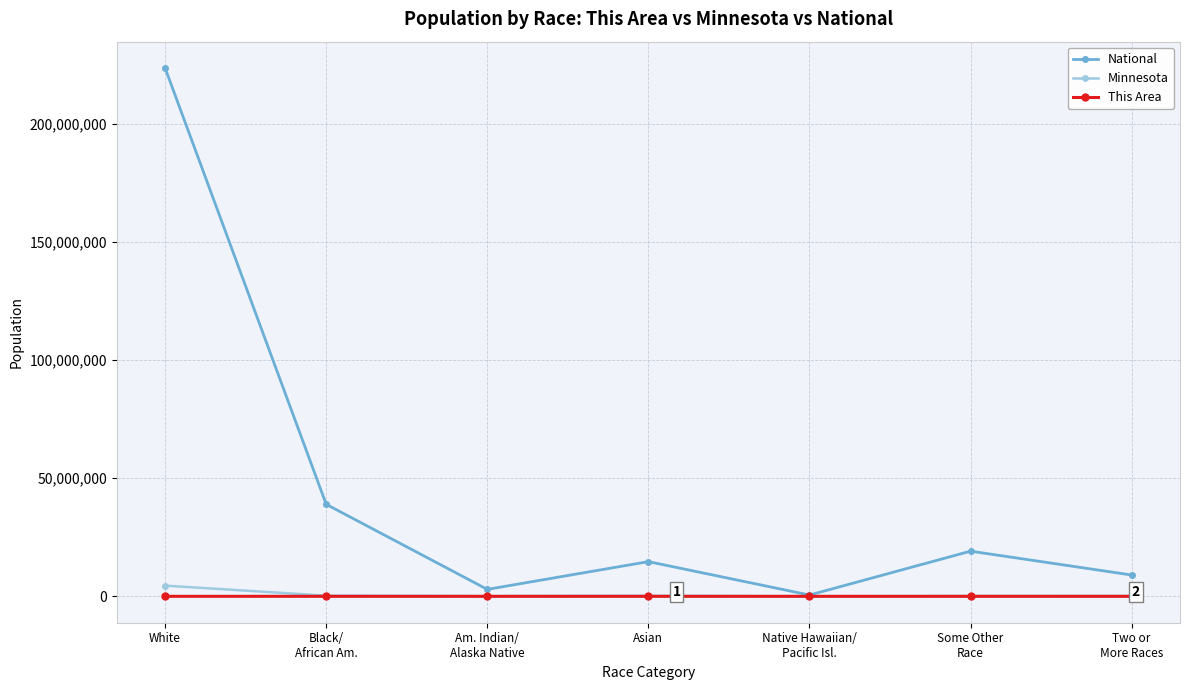

At which category is the sum across all series the highest?

White